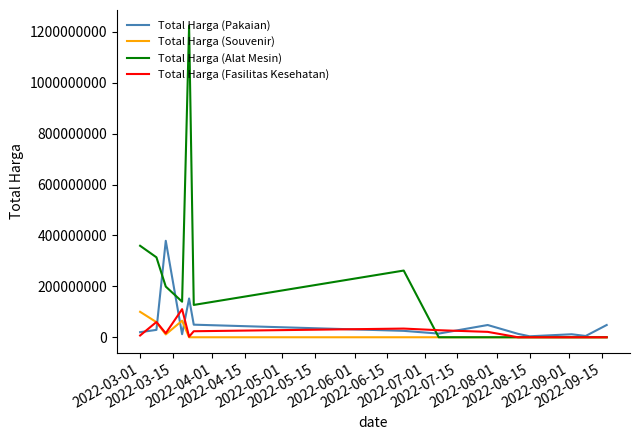

Which series has the widest spread of values?

Total Harga (Alat Mesin)